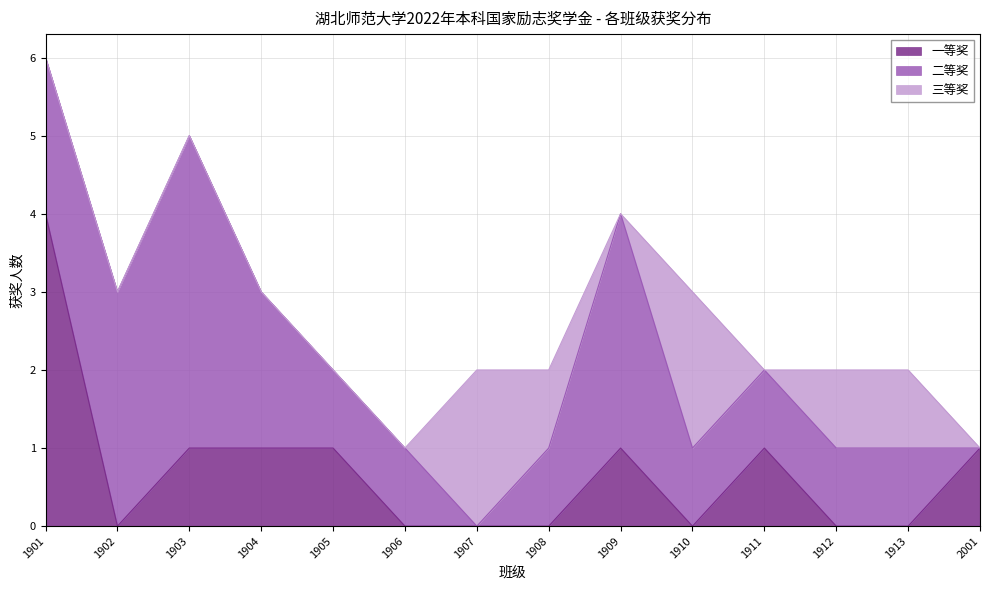

What is the approximate value of 一等奖 at 1909?

1